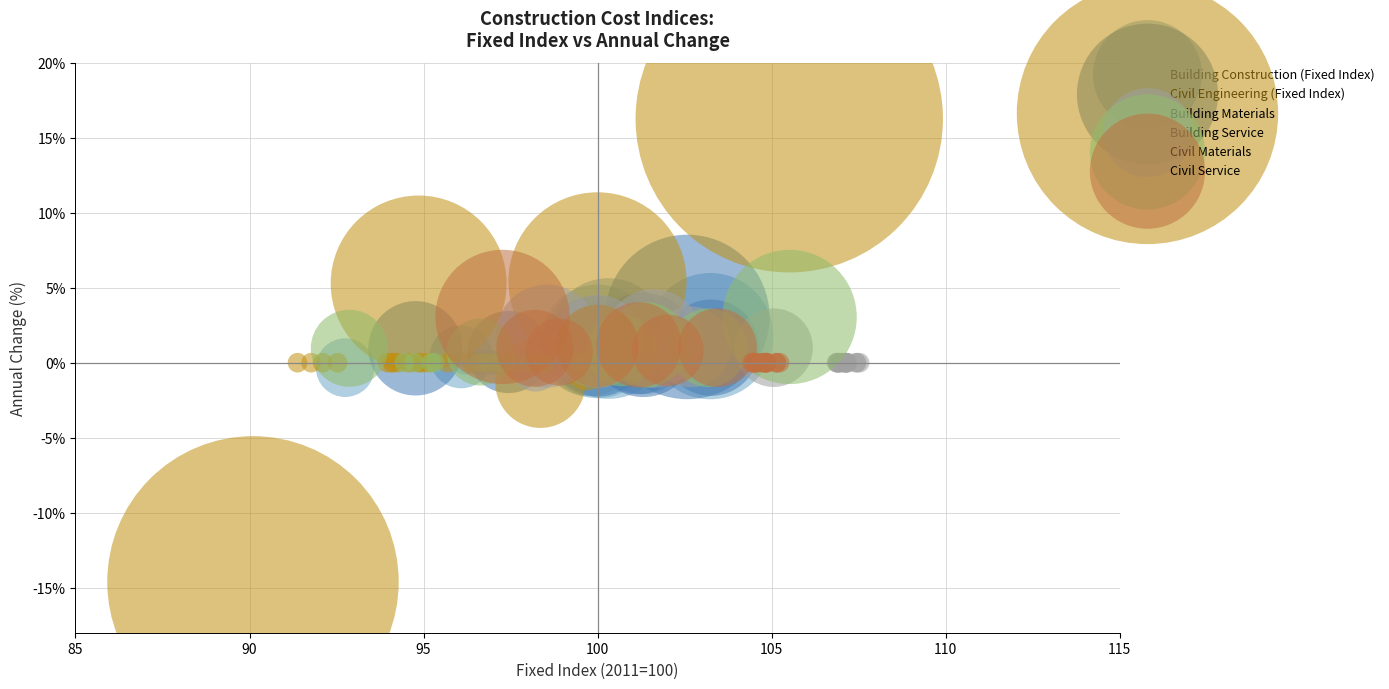

Which series has the widest spread of Y values?

Building Materials